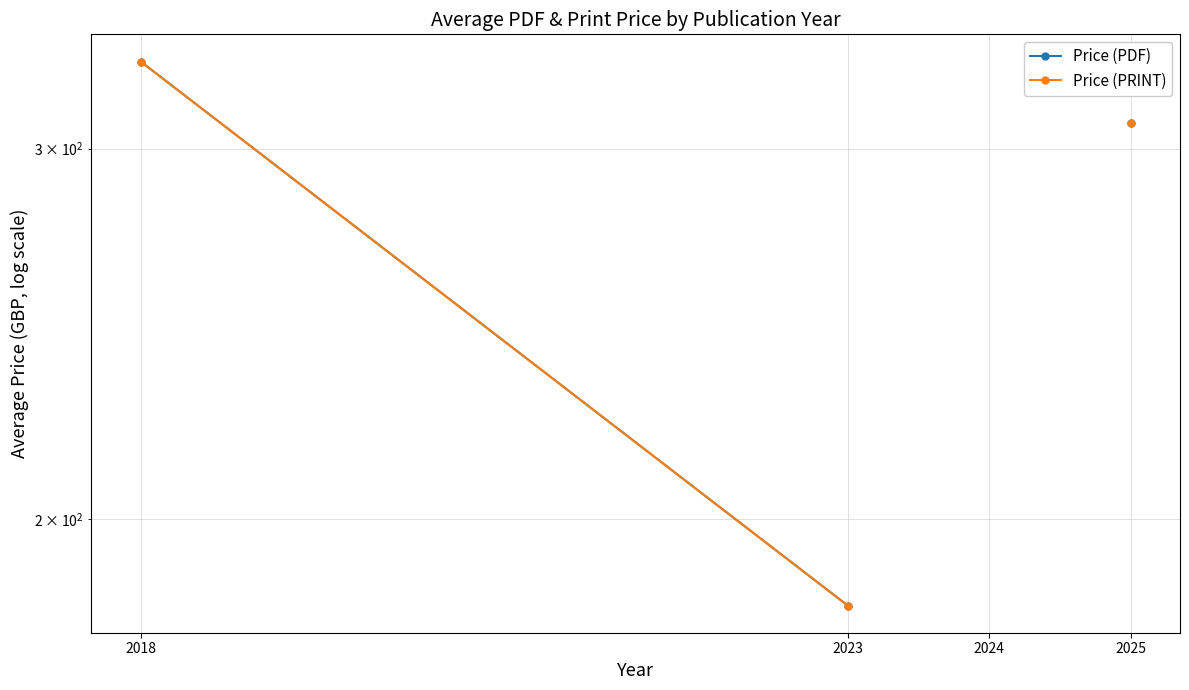

True or false: Price (PRINT) and Price (PDF) cross at least once.

False